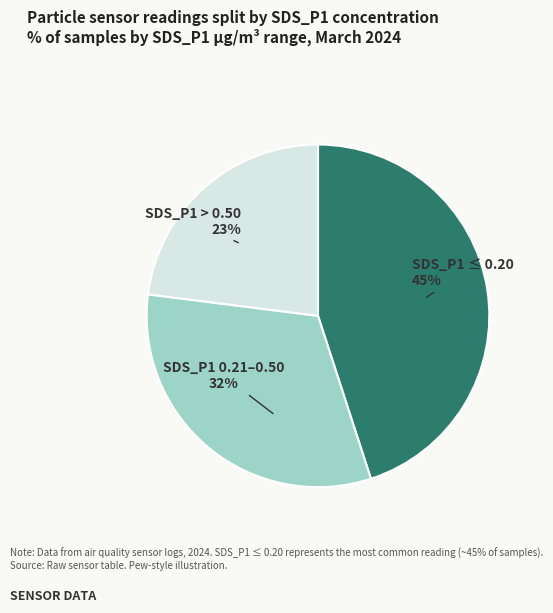

Does any single category account for the majority?

No